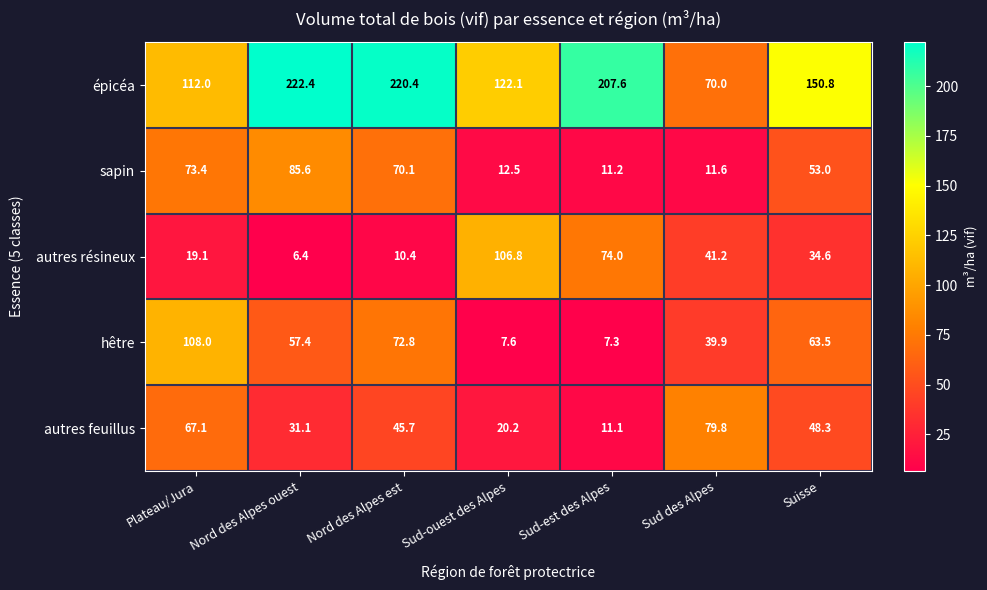

Rank the series at Nord des Alpes ouest from highest to lowest value.

épicéa, sapin, hêtre, autres feuillus, autres résineux